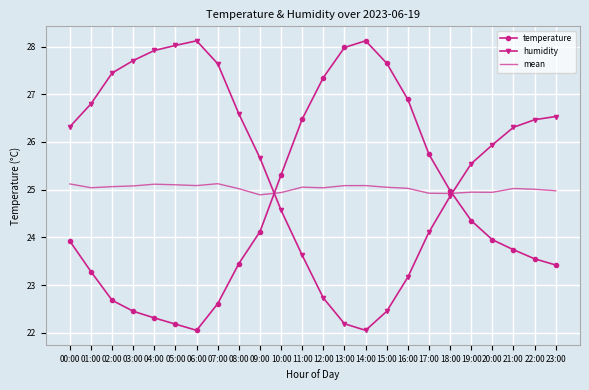

What is the difference between the highest and lowest values at 13:00?

5.8